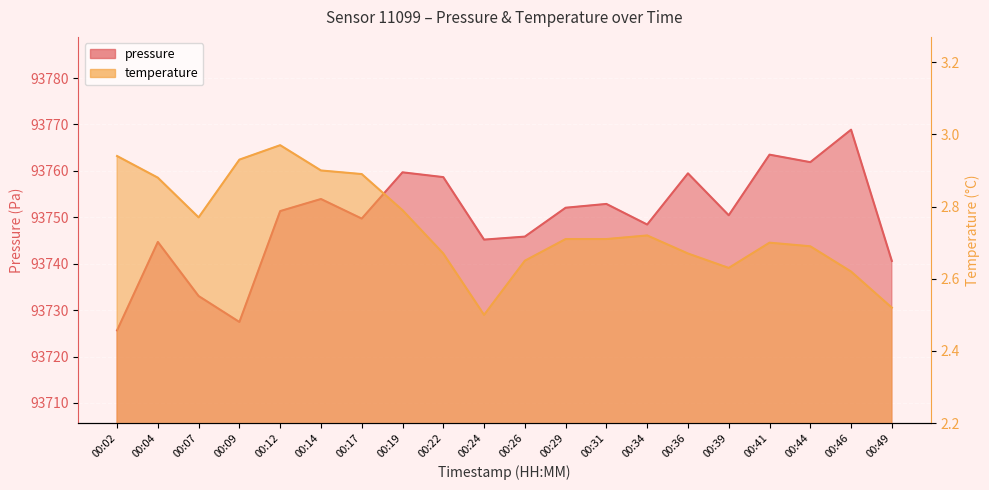

At 00:36, list the series in order from smallest to largest.

temperature, pressure